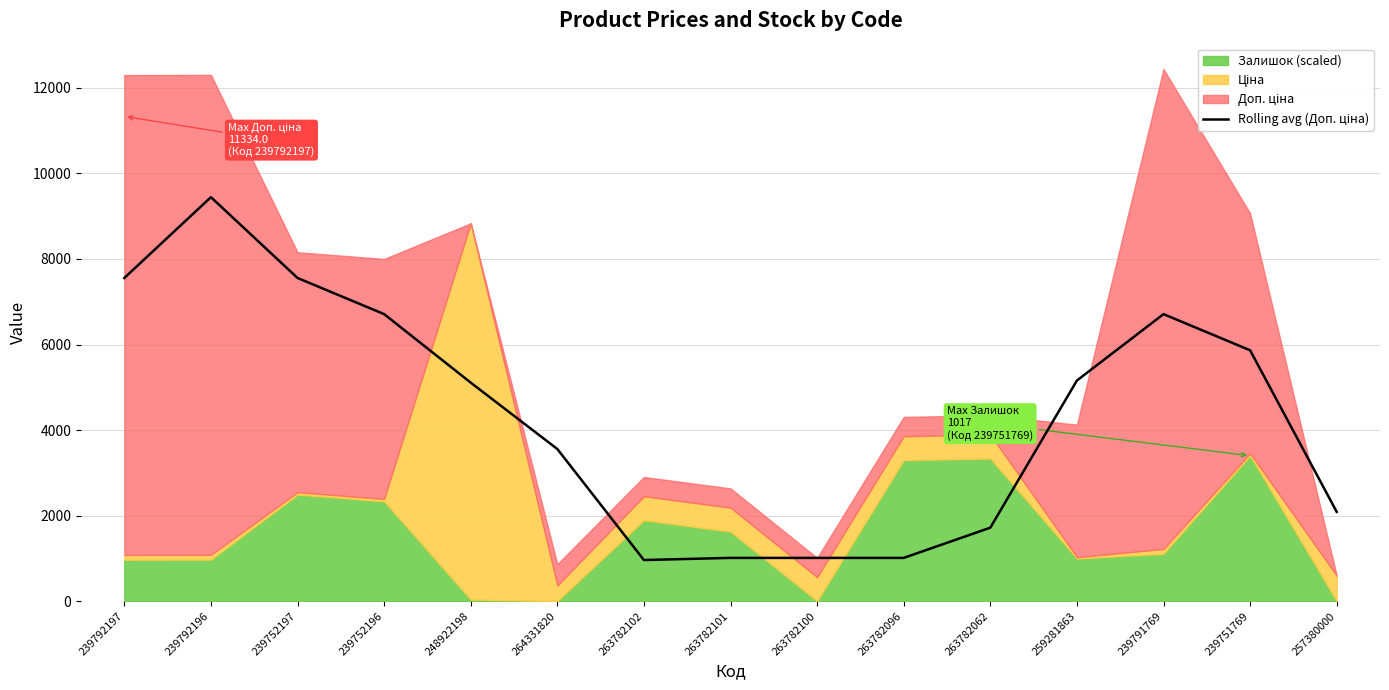

How many points are lower than both their immediate neighbors (excluding endpoints)?

1